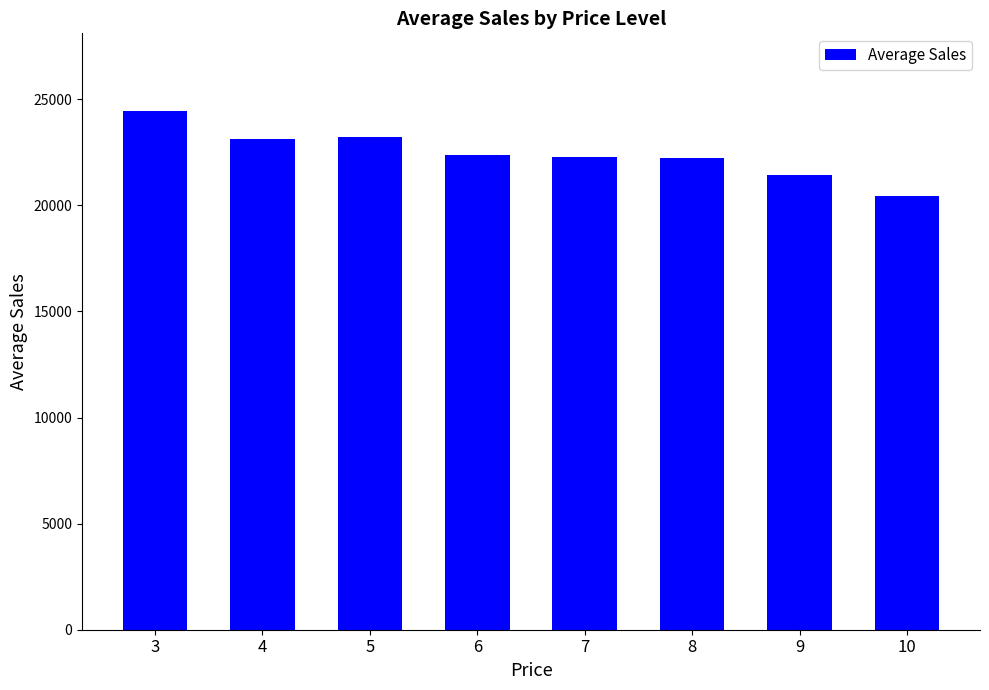

Which label corresponds to the largest value in the chart?

3